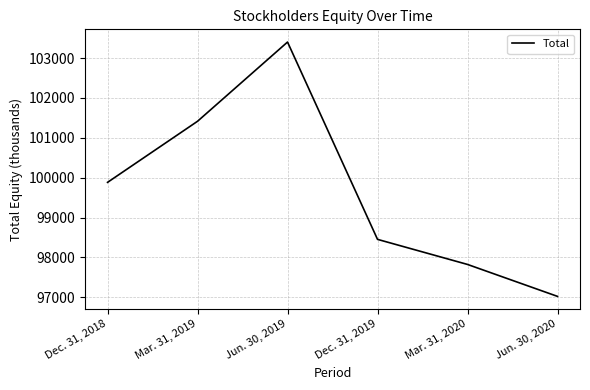

What is the approximate value at Jun. 30, 2019?

103401